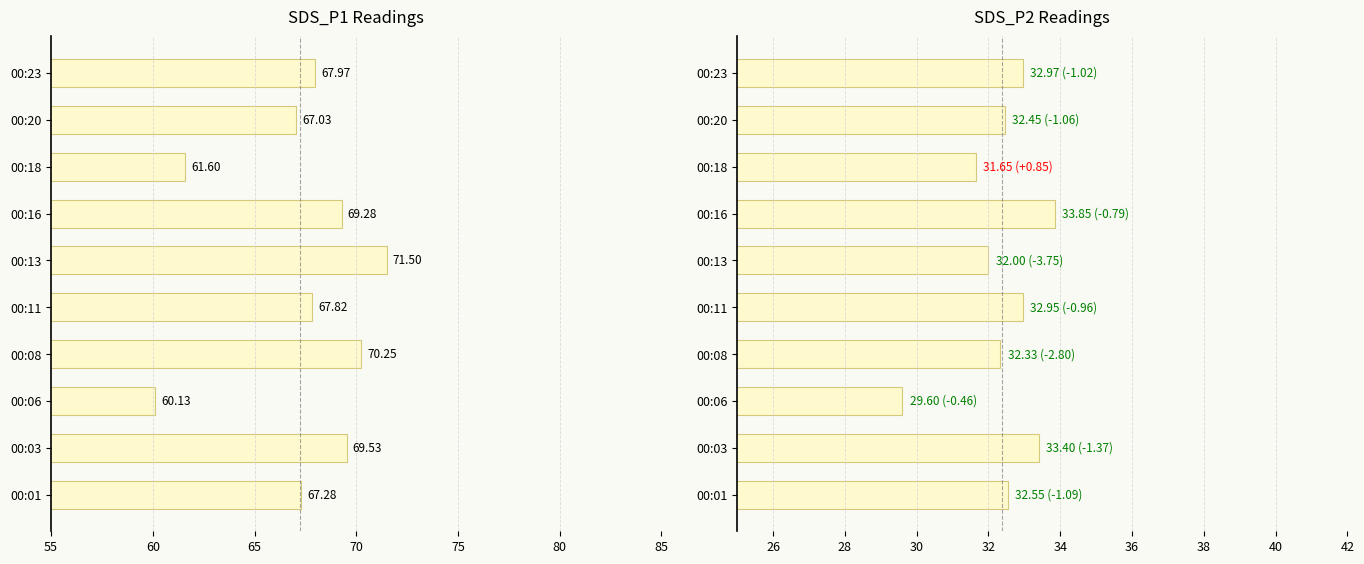

Rank the series at 00:11 from highest to lowest value.

SDS_P1, SDS_P2